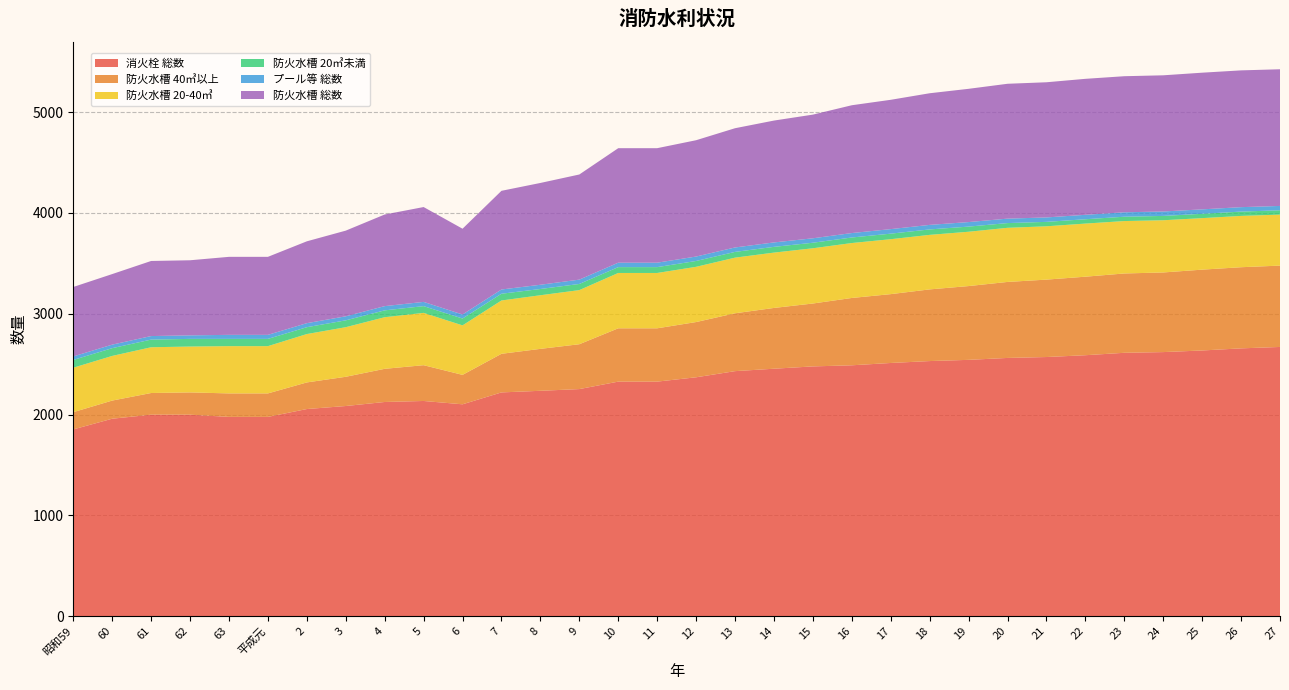

Reading left to right, transcribe all the data shown in this chart.

消火栓 総数: 昭和59=1853	60=1959	61=1999	62=1999	63=1977	平成元=1977	2=2055	3=2085	4=2125	5=2135	6=2102	7=2220	8=2236	9=2253	10=2327	11=2327	12=2370	13=2431	14=2455	15=2478	16=2489	17=2512	18=2531	19=2543	20=2562	21=2571	22=2589	23=2613	24=2620	25=2636	26=2657	27=2671
防火水槽 40㎥以上: 昭和59=171	60=180	61=215	62=221	63=233	平成元=233	2=264	3=290	4=329	5=355	6=292	7=383	8=416	9=445	10=529	11=529	12=548	13=574	14=603	15=624	16=668	17=683	18=711	19=732	20=754	21=768	22=779	23=787	24=790	25=802	26=805	27=807
防火水槽 20-40㎥: 昭和59=441	60=443	61=454	62=455	63=469	平成元=469	2=480	3=492	4=512	5=519	6=491	7=529	8=532	9=537	10=549	11=549	12=548	13=552	14=549	15=548	16=545	17=545	18=541	19=539	20=537	21=529	22=527	23=520	24=518	25=511	26=509	27=506
防火水槽 20㎥未満: 昭和59=77	60=77	61=76	62=76	63=72	平成元=72	2=68	3=68	4=68	5=67	6=68	7=67	8=62	9=61	10=58	11=58	12=58	13=57	14=57	15=55	16=55	17=55	18=54	19=51	20=47	21=44	22=43	23=43	24=43	25=43	26=43	27=43
プール等 総数: 昭和59=35	60=35	61=35	62=35	63=40	平成元=40	2=40	3=40	4=42	5=42	6=40	7=42	8=42	9=43	10=44	11=44	12=44	13=44	14=44	15=44	16=44	17=45	18=45	19=45	20=44	21=44	22=44	23=44	24=44	25=44	26=44	27=43
防火水槽 総数: 昭和59=689	60=700	61=745	62=745	63=774	平成元=774	2=812	3=850	4=909	5=941	6=851	7=979	8=1010	9=1043	10=1136	11=1136	12=1154	13=1183	14=1209	15=1227	16=1268	17=1283	18=1306	19=1322	20=1338	21=1341	22=1349	23=1350	24=1351	25=1356	26=1357	27=1356